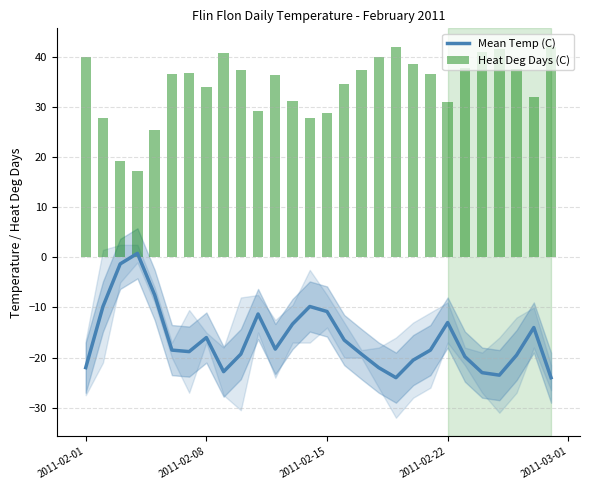

Are the bars grouped side by side (vs. stacked)?

Yes